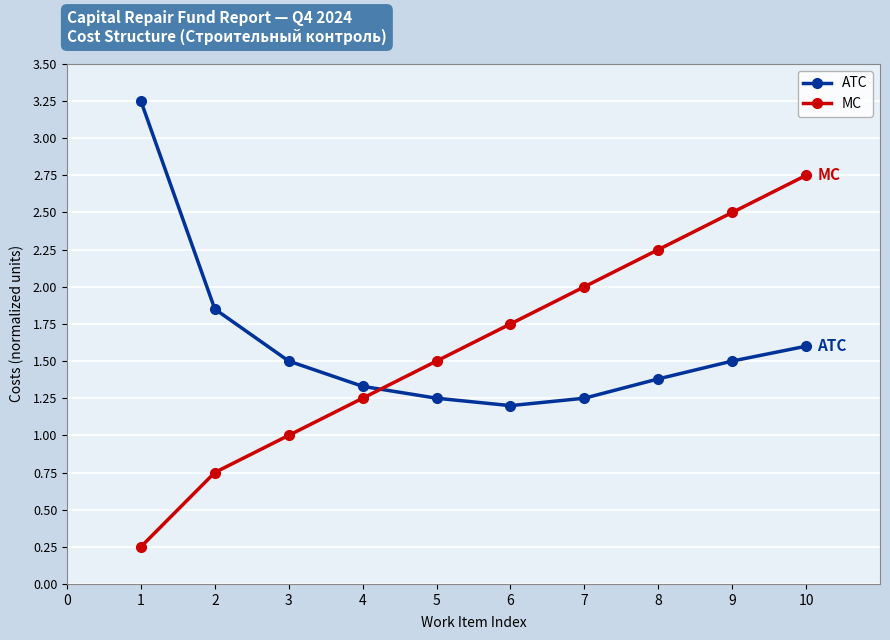

How many lines are shown in the chart?

2